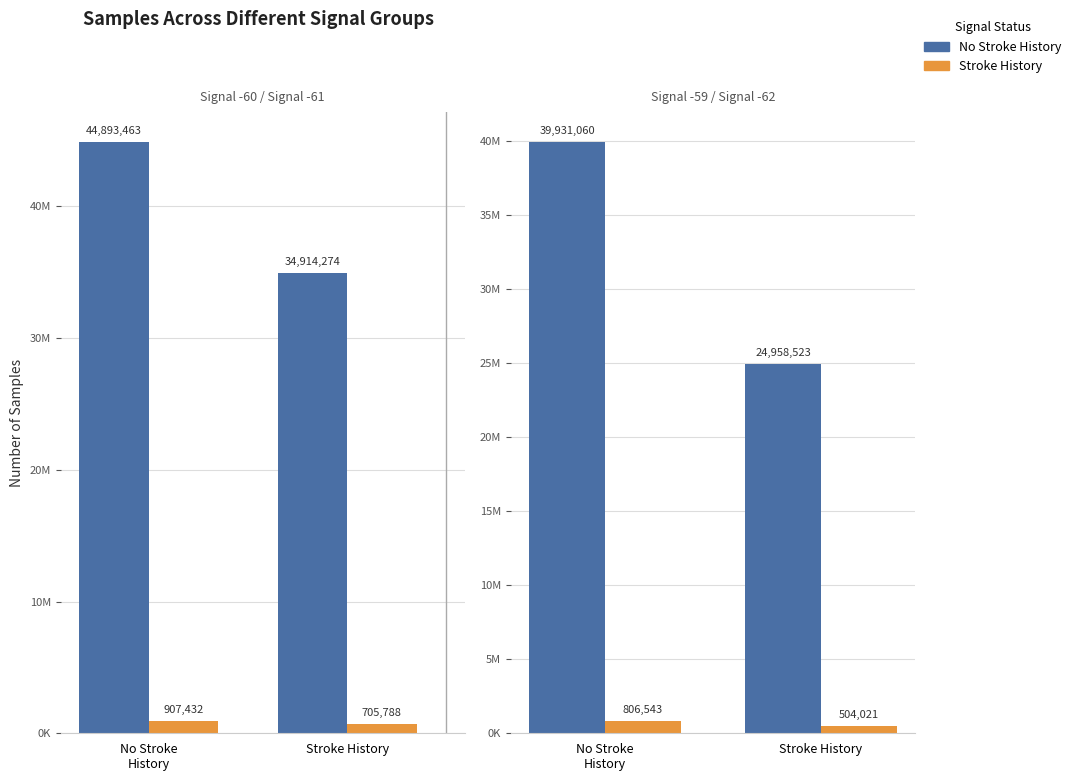

How many bars are there in each group?

2